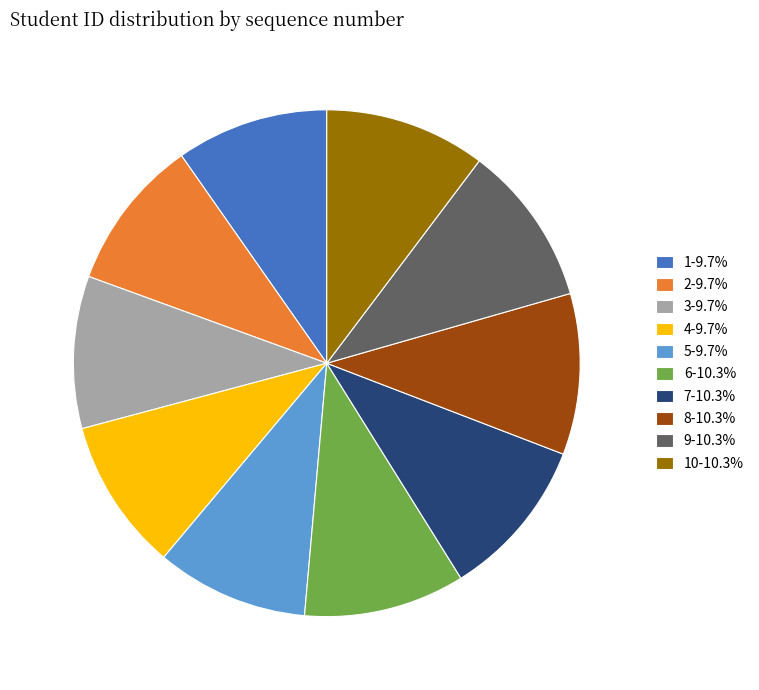

Does 5-9.7% represent more than half of the total?

No